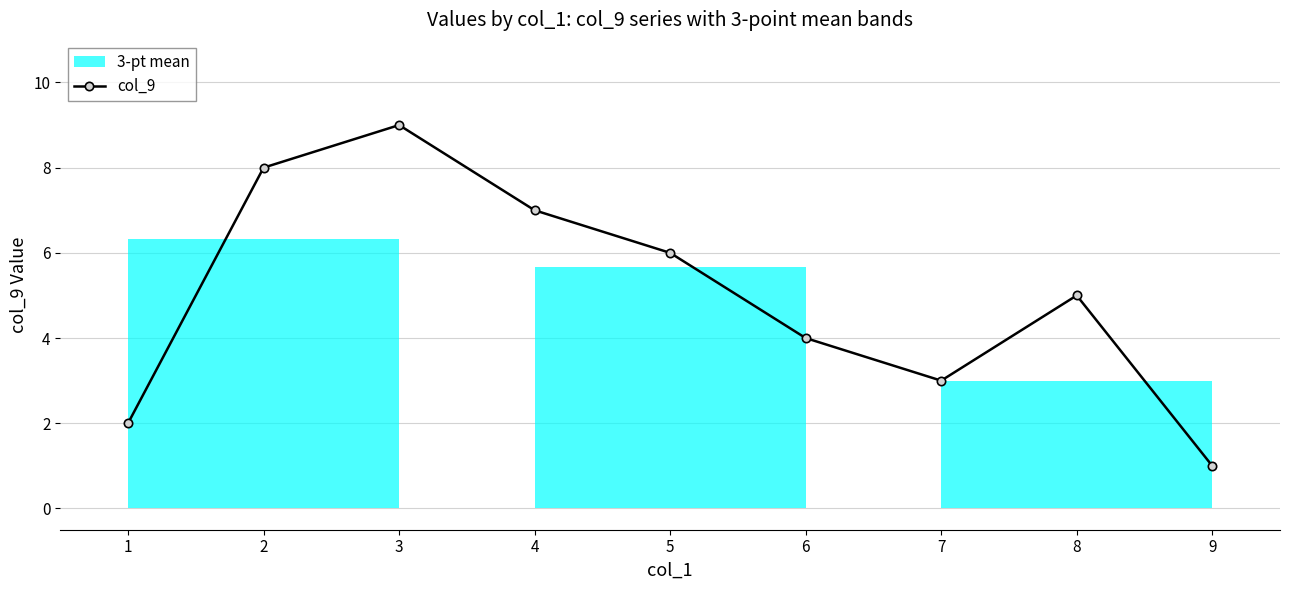

Reading left to right, list all the values displayed in this chart.

2	8	9	7	6	4	3	5	1